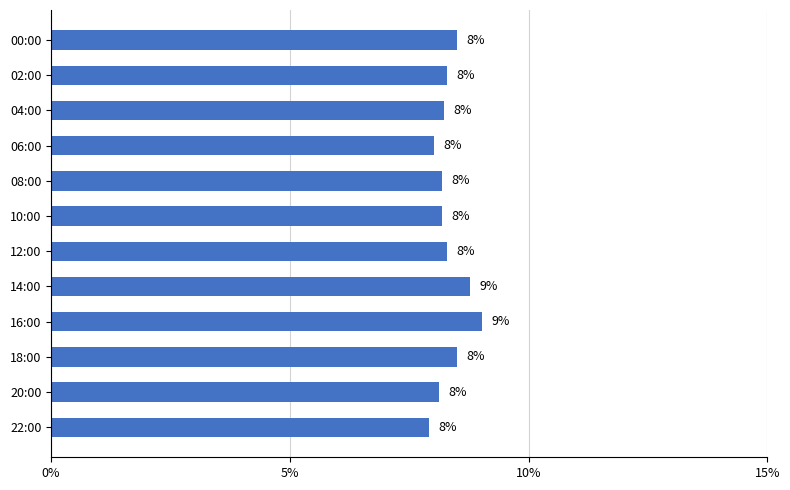

Does the chart contain stacked bars?

No